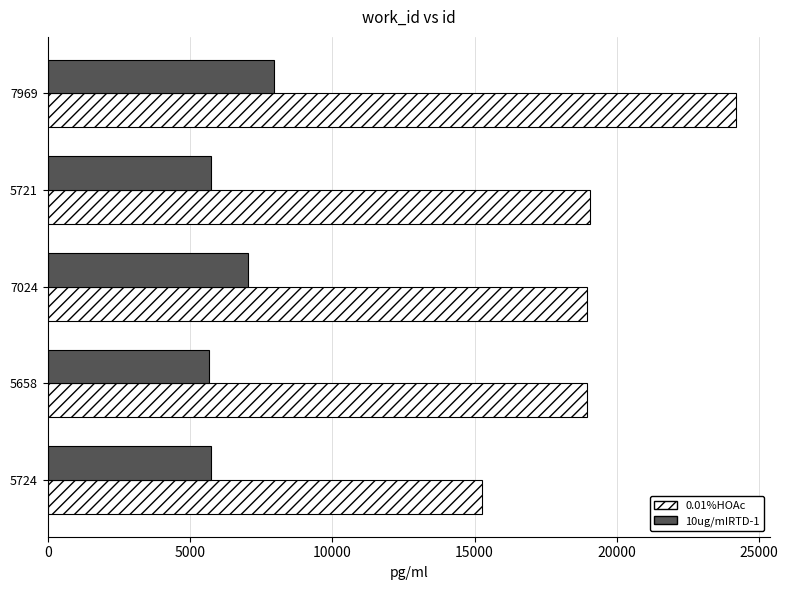

Count the number of categories in the chart.

5